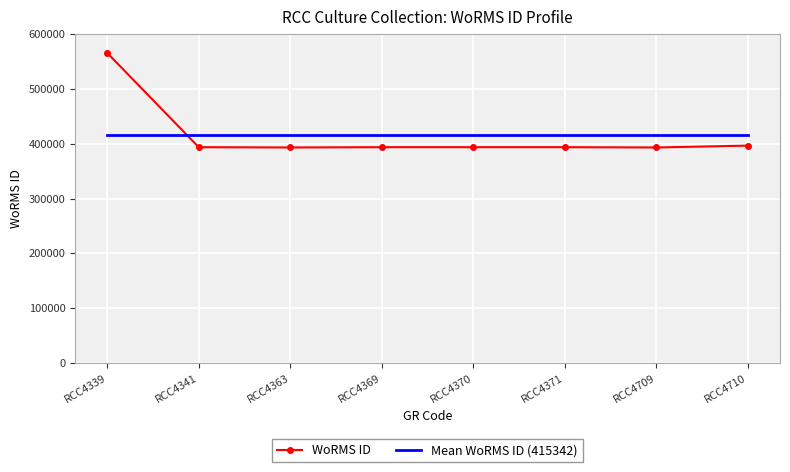

Which series ends up on top after the final intersection of Mean WoRMS ID (415342) and WoRMS ID?

Mean WoRMS ID (415342)